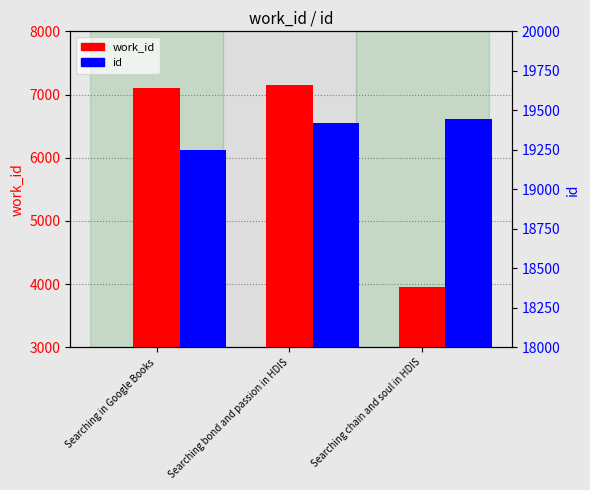

What is the spread (max minus min) of values at Searching in Google Books?

12145